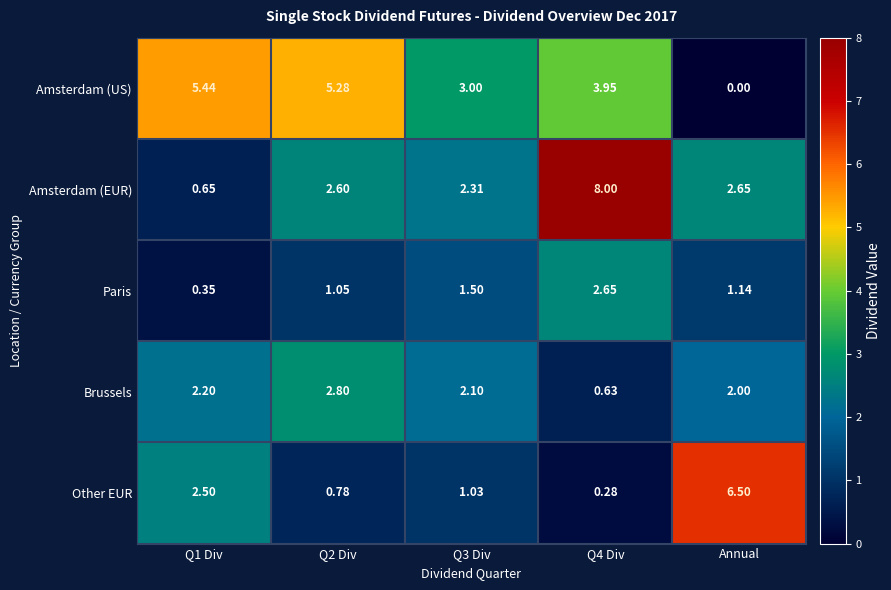

Which category has the highest value in the Other EUR series?

Annual